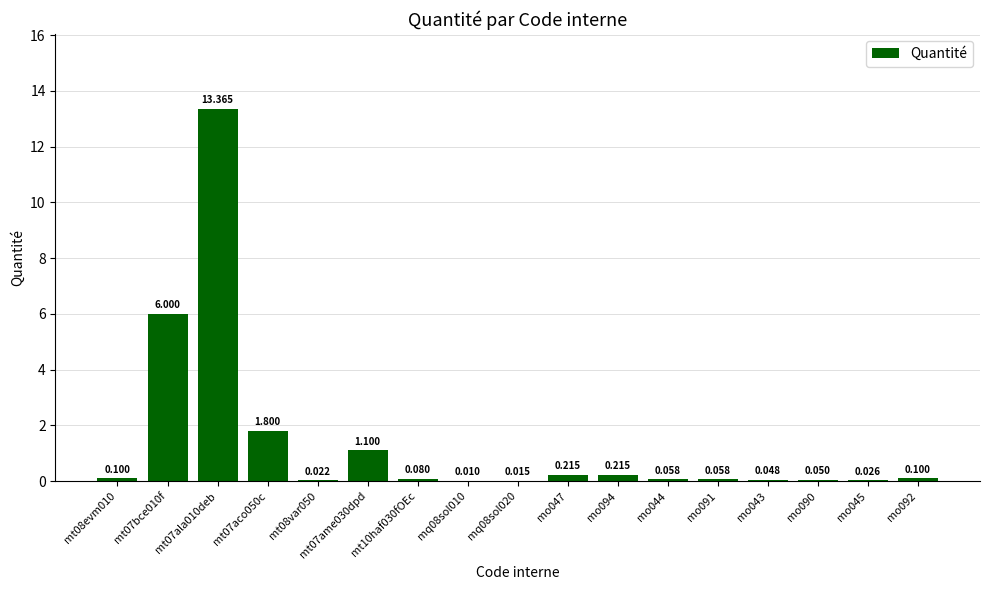

Count the number of categories in the chart.

17